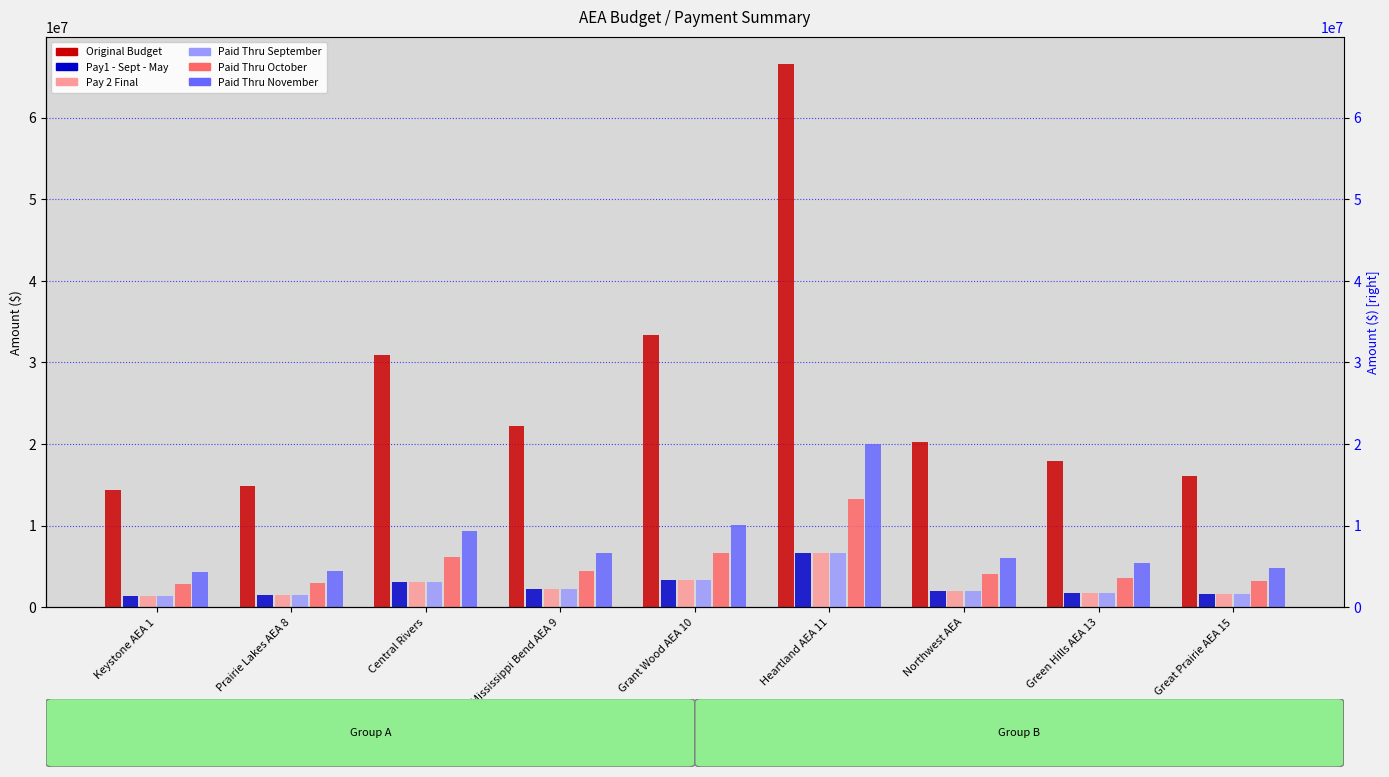

Which series has the largest range (max minus min)?

Original Budget